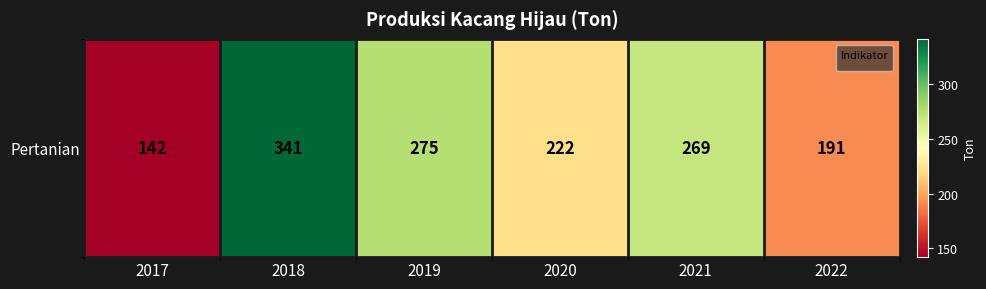

What value does the data have at 2020?

222